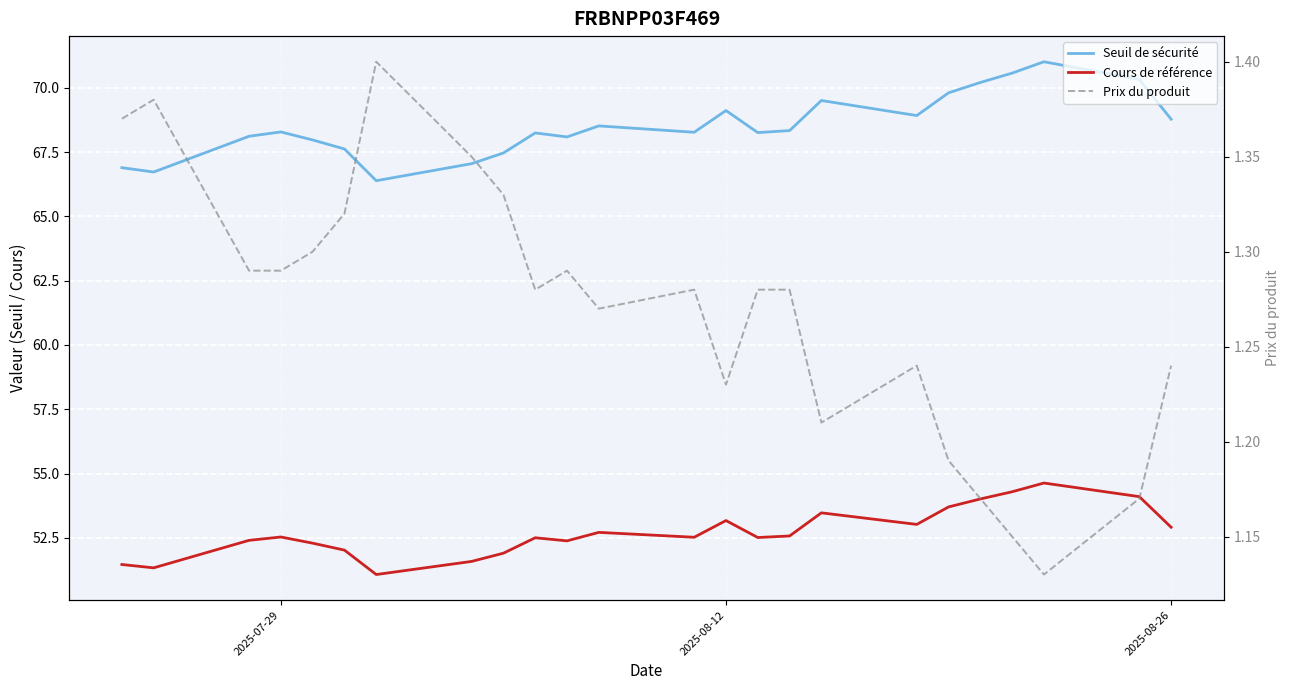

How many data points in Cours de référence are less than 52?

5